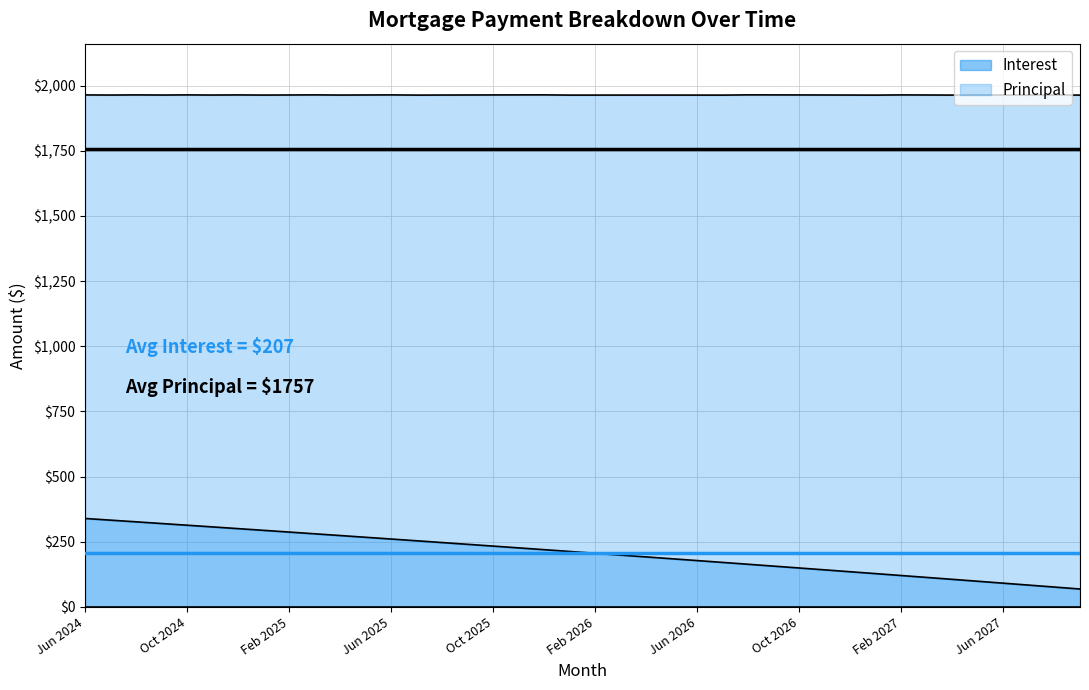

Is it true that the value at Dec 2025 is 219.5?

True